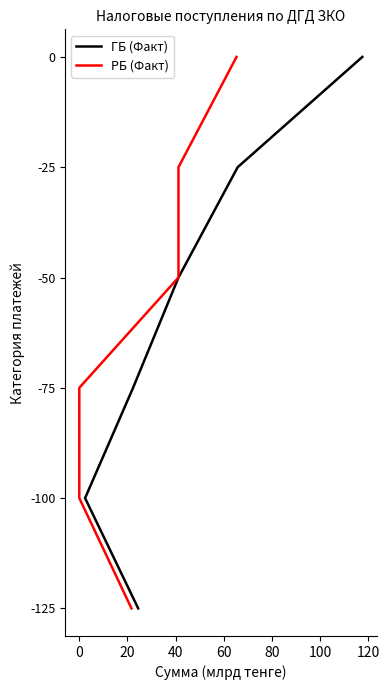

What are all the series names shown in the legend?

ГБ (Факт), РБ (Факт)